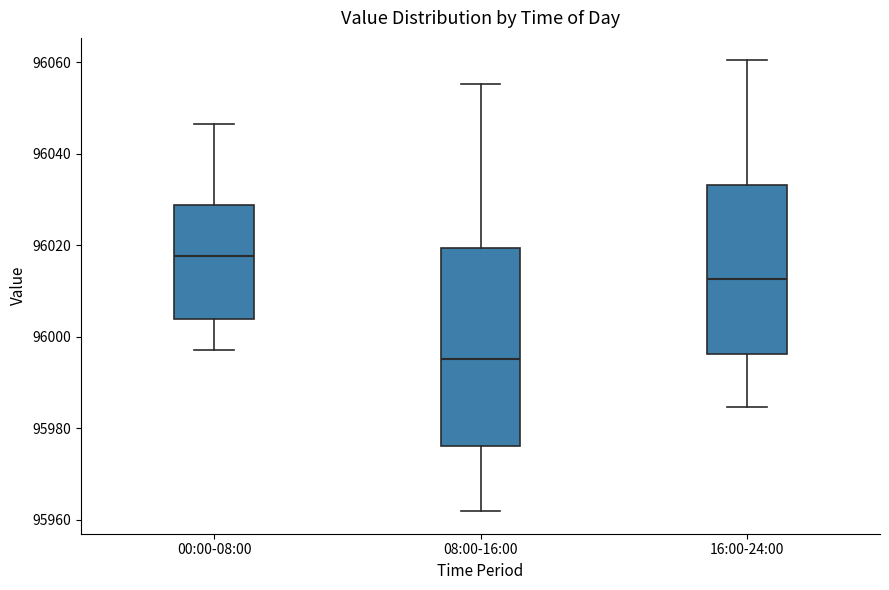

Comparing the boxes themselves (not the whiskers), which one is the tallest?

08:00-16:00